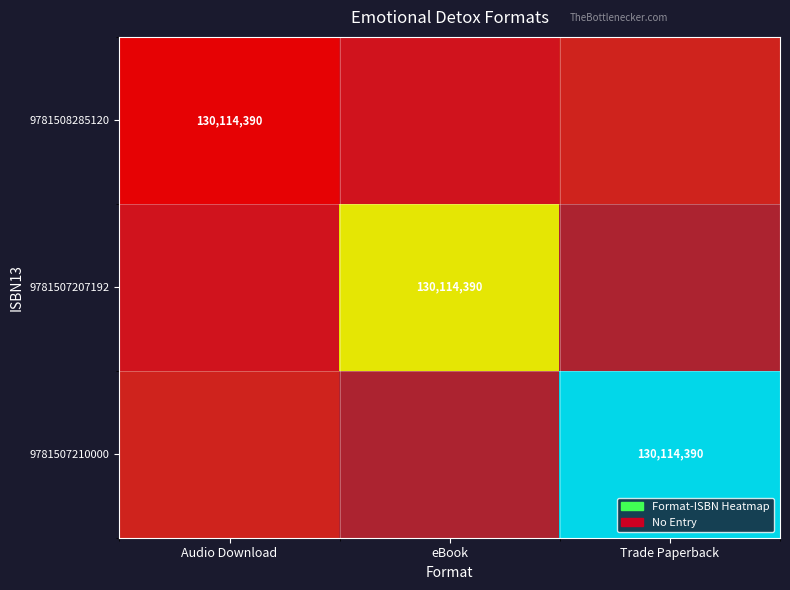

Which category has the highest value across all series?

eBook